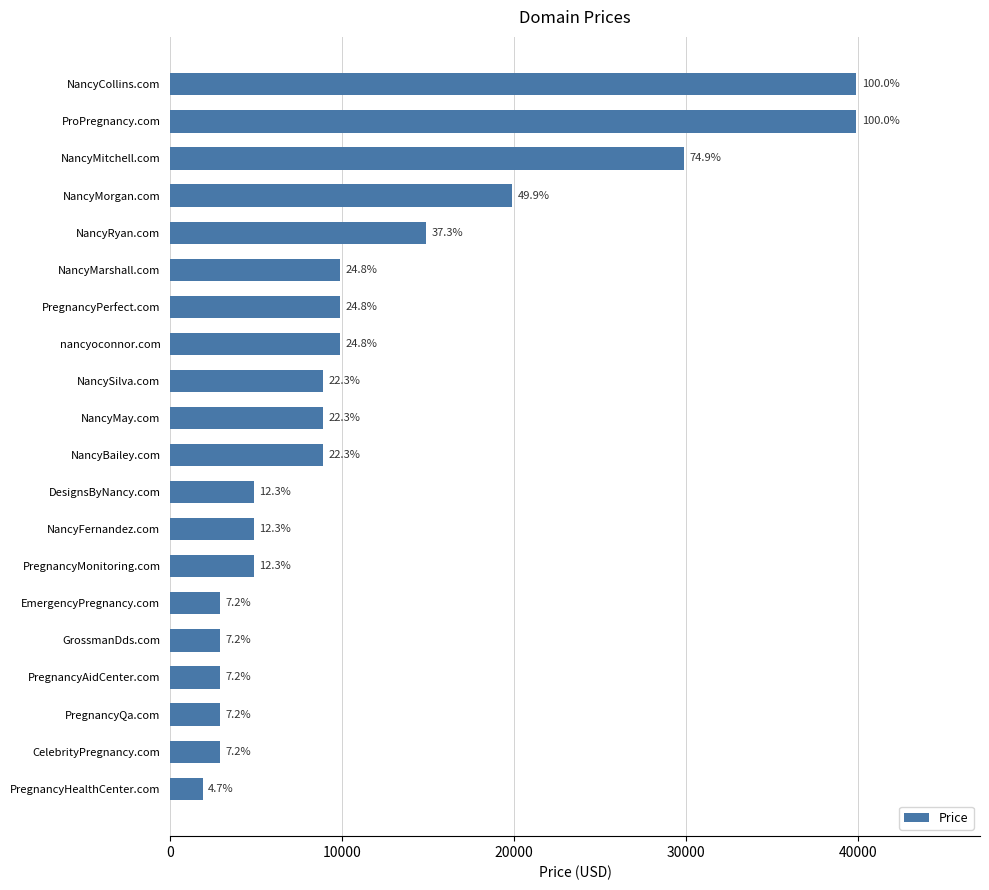

Are the bars horizontal?

Yes